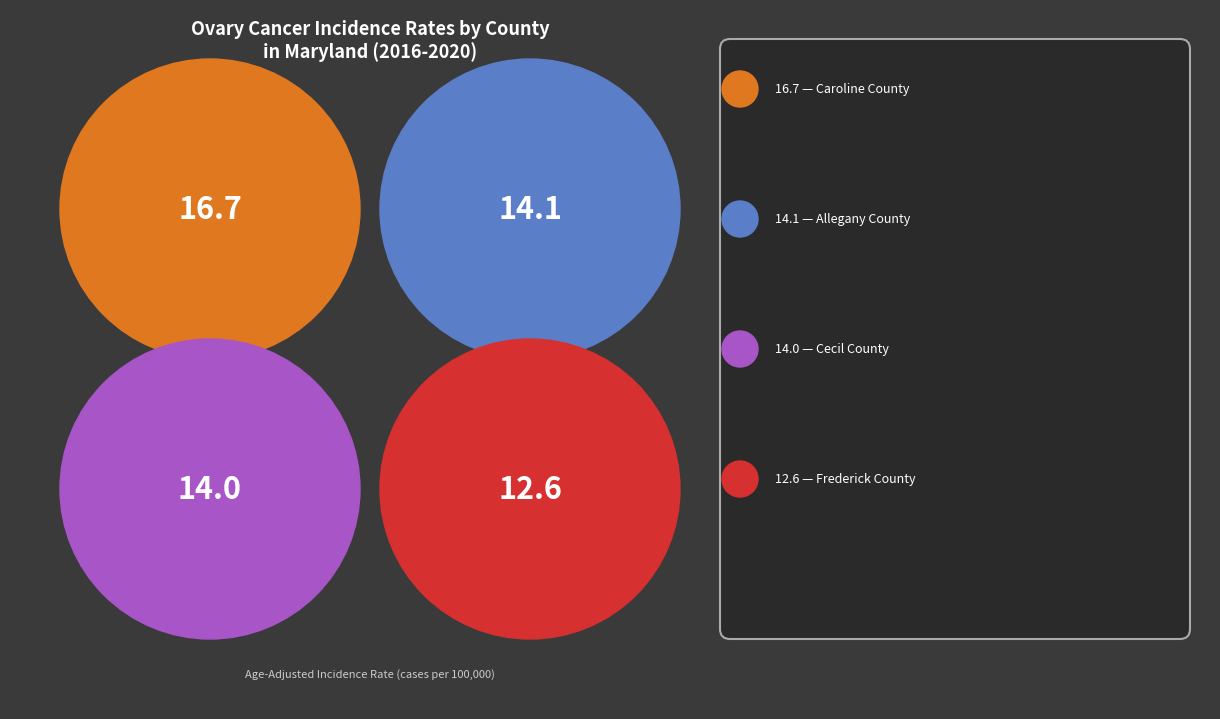

Does Allegany County account for over 50% of the chart?

No